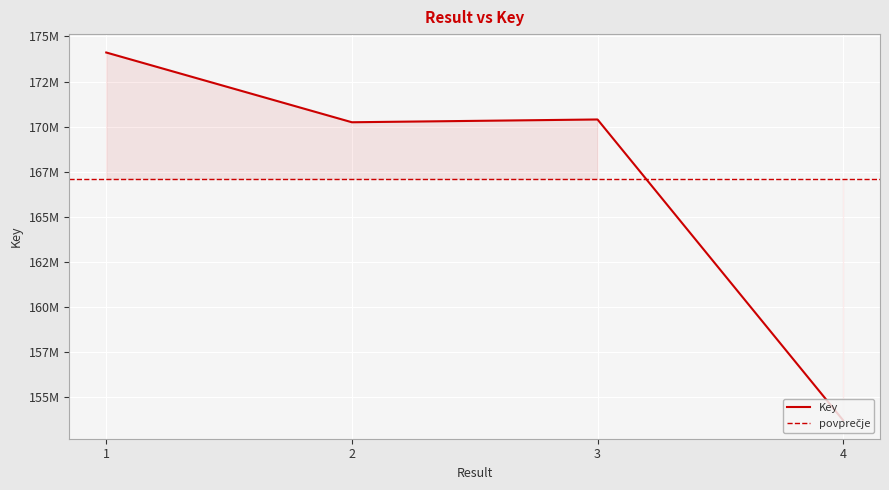

List the labels in order of value, largest first.

1, 3, 2, 4